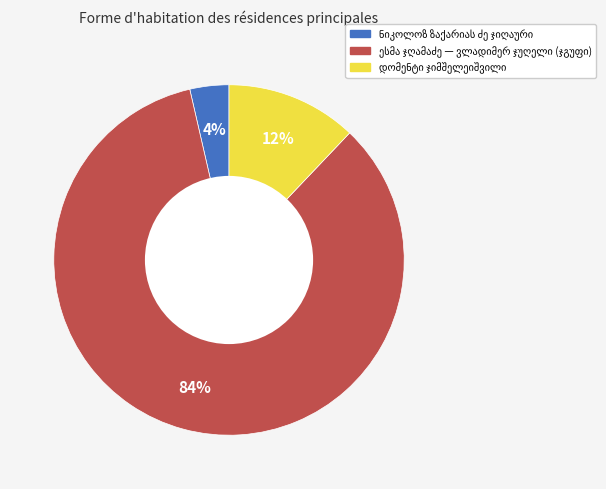

Count the number of slices in the pie.

3